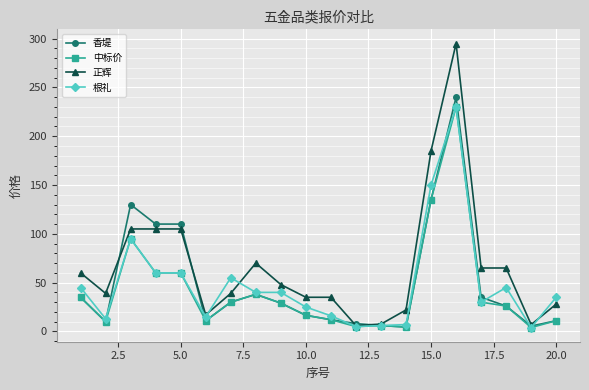

True or false: 香堤 has more than 2 interior local peaks.

True